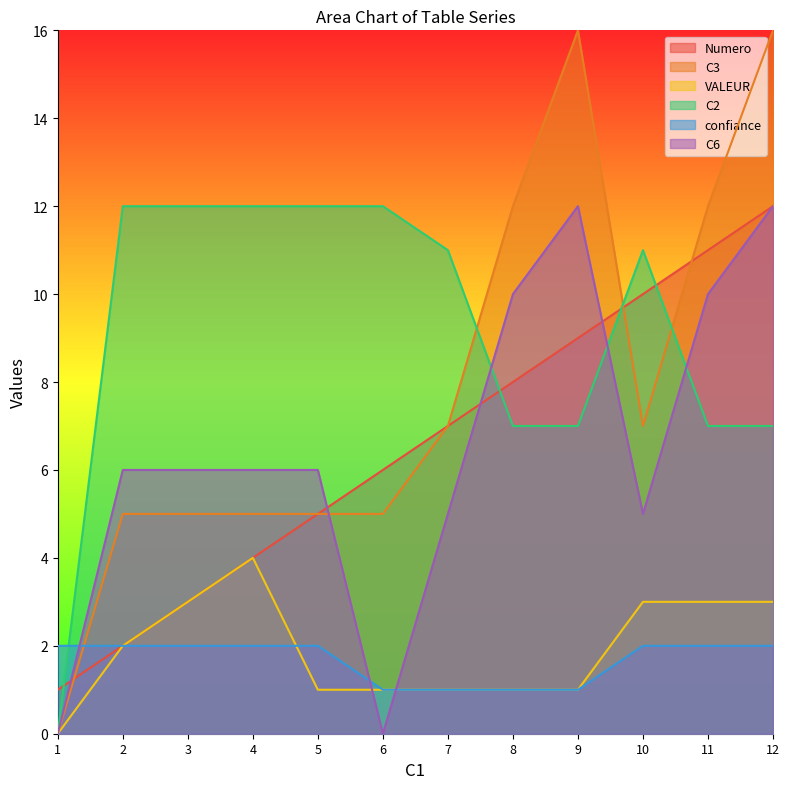

What is the sum of all C6 values?

78